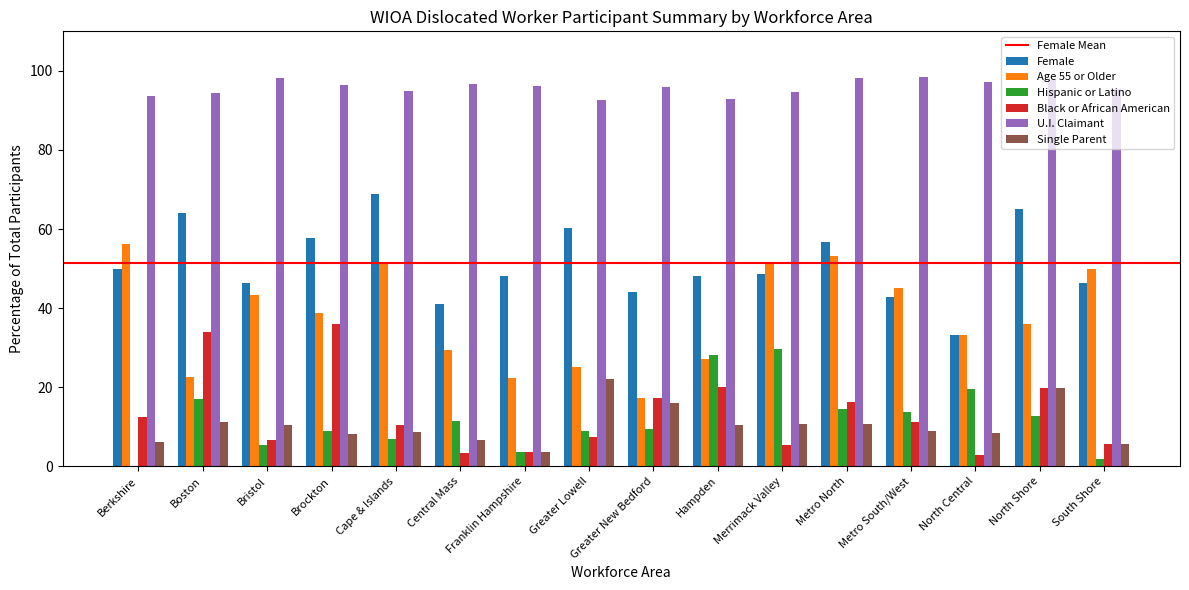

What is the approximate value of Single Parent at Merrimack Valley?

10.8